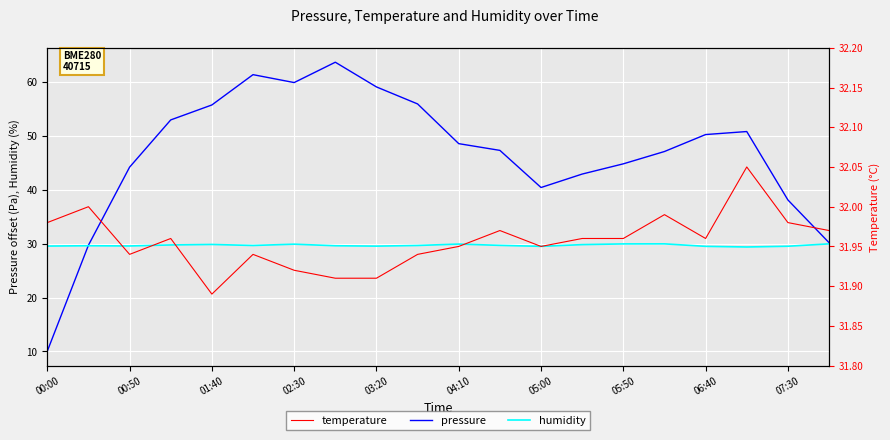

Where is pressure nearest to the value 36?

07:30